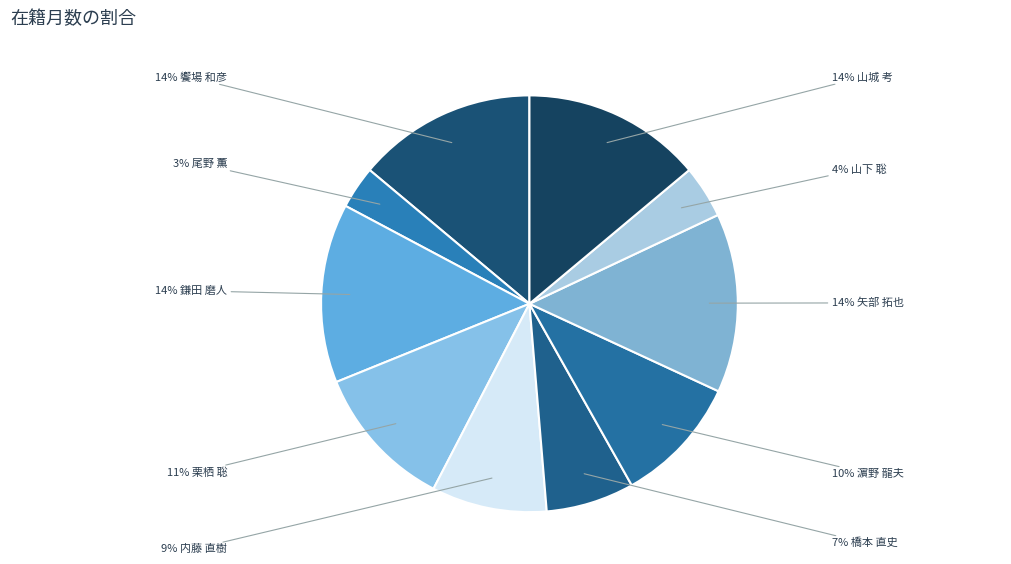

Is there a majority slice in this chart?

No